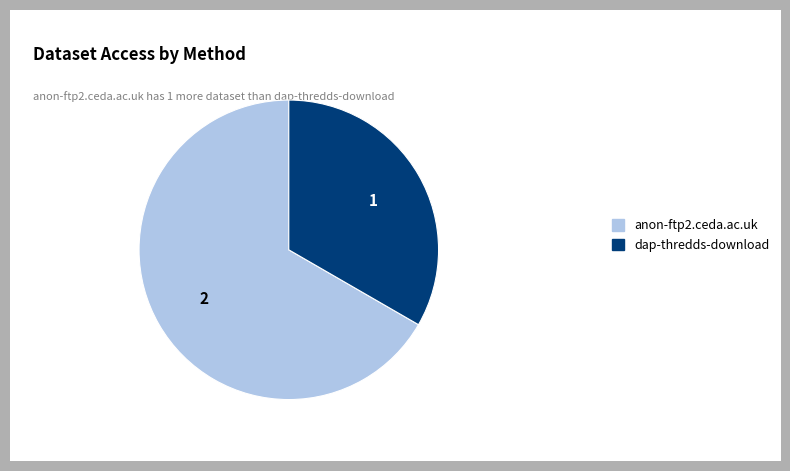

How many segments does this pie chart have?

2